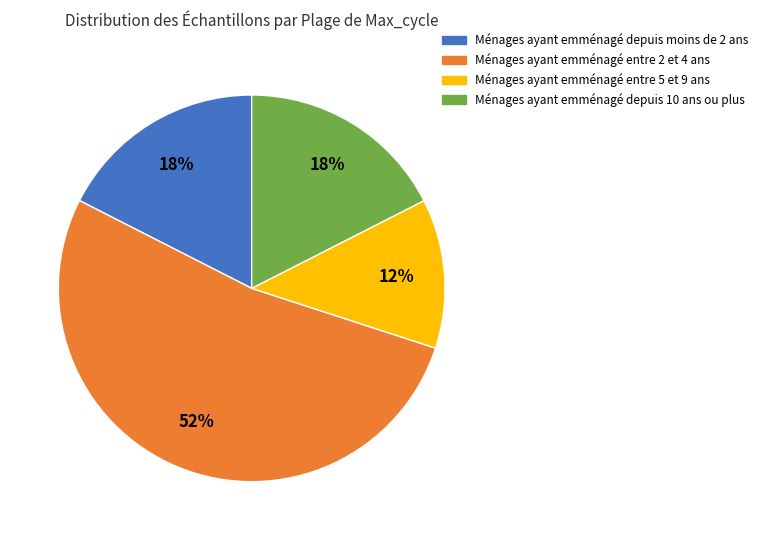

Is there any slice that represents more than half of the pie?

Yes